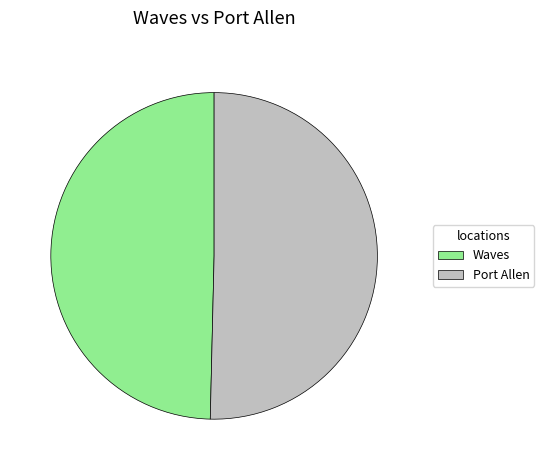

Is the sum of Port Allen and Waves greater than half?

Yes